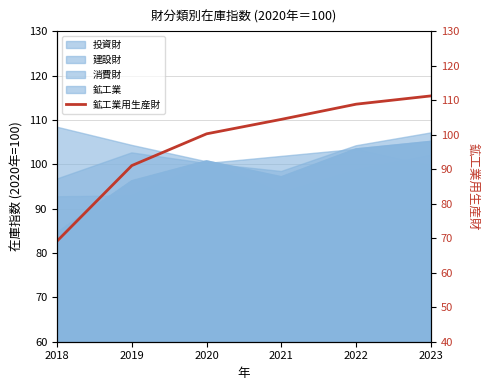

True or false: the data has more than 1 interior local peaks.

False